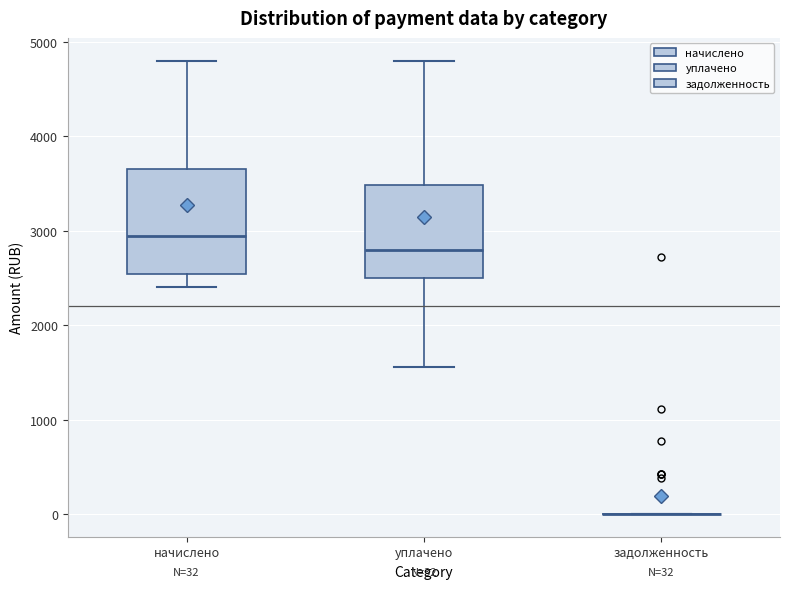

Comparing the boxes themselves (not the whiskers), which one is the tallest?

начислено